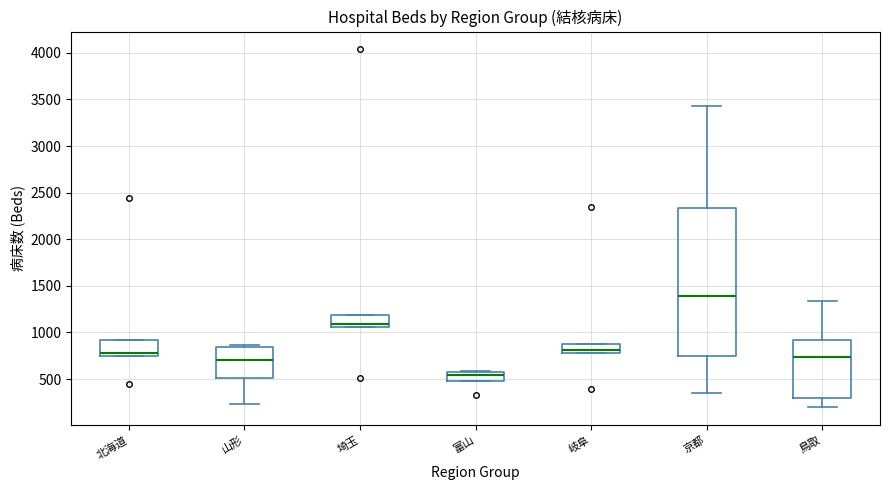

Which box has the lowest median line?

富山